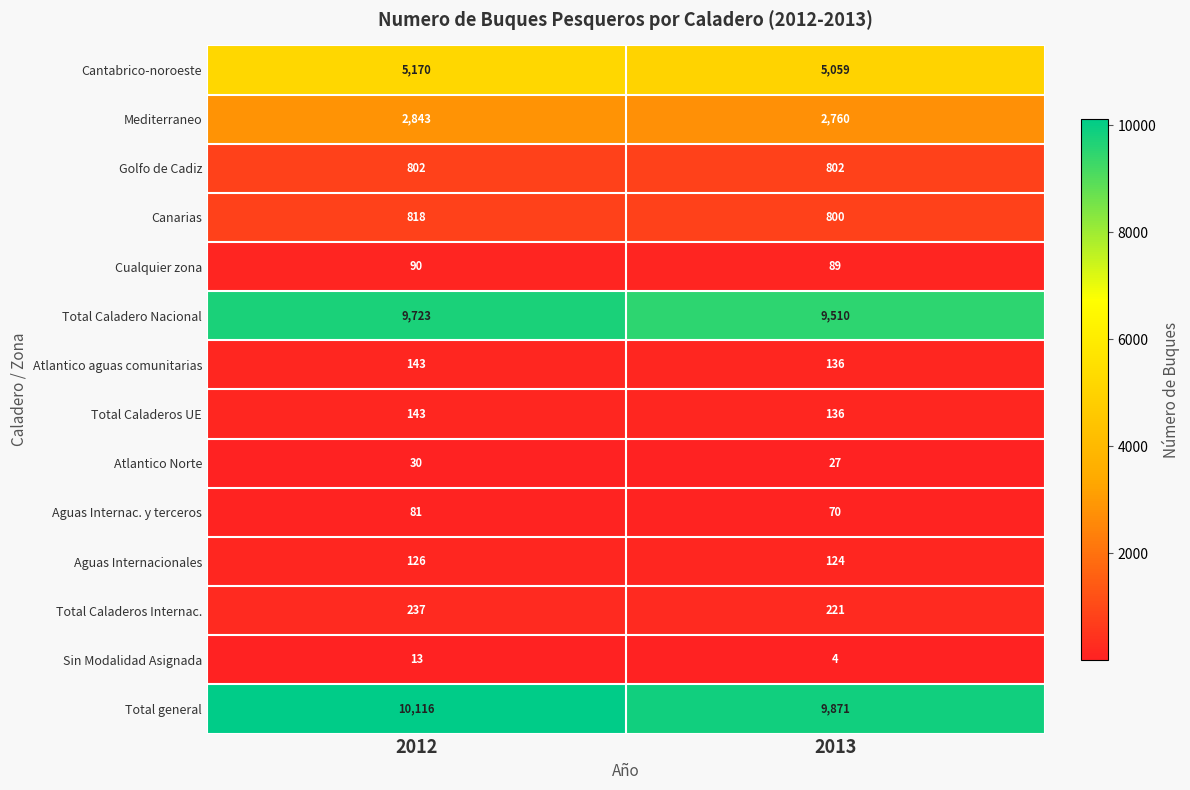

Between 2012 and 2013, which series saw the biggest shift?

Total general